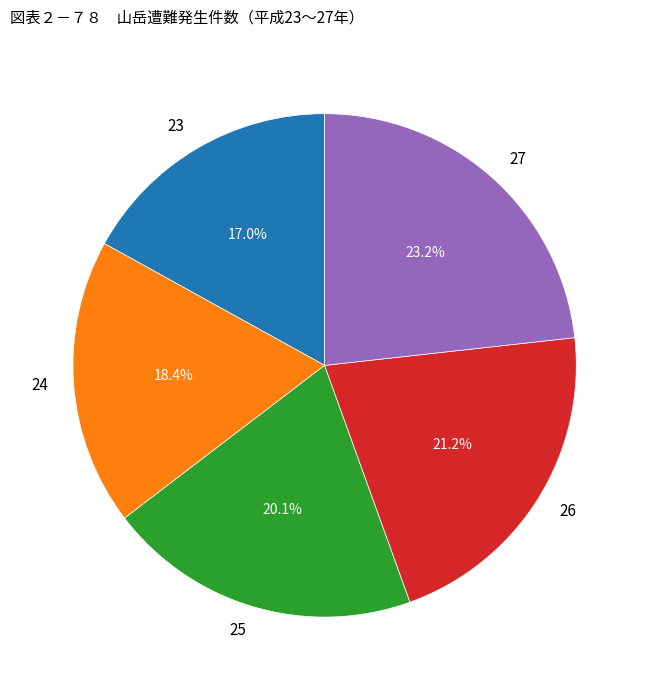

Rank the categories by value from highest to lowest.

27, 26, 25, 24, 23